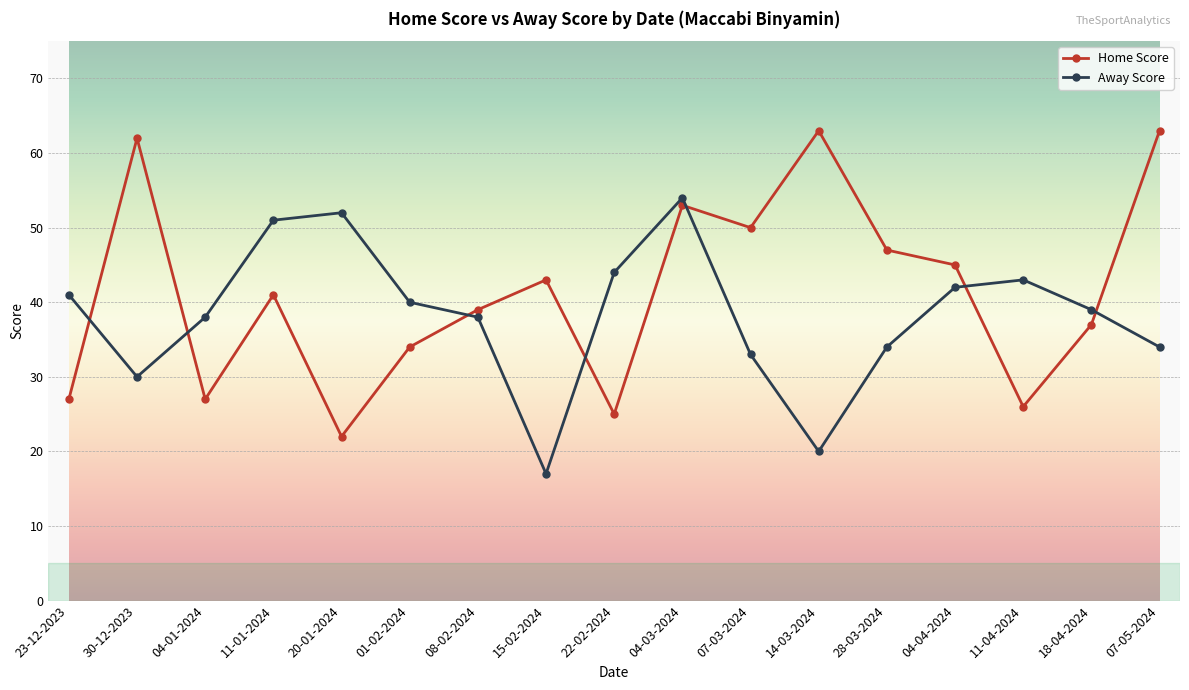

What is the smallest value displayed?

17